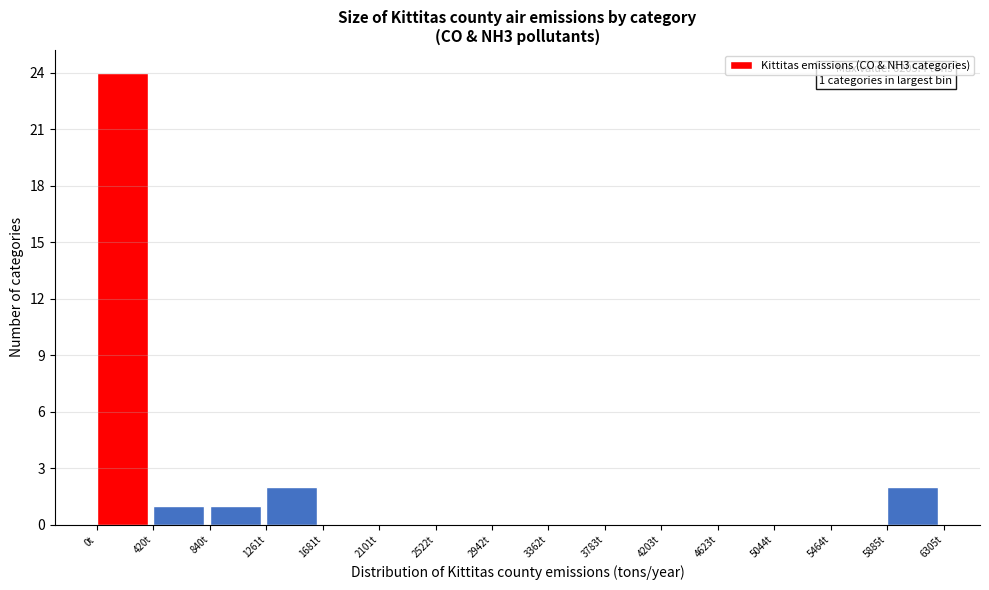

Over which range of the x-axis is the bar tallest?

0 to 400